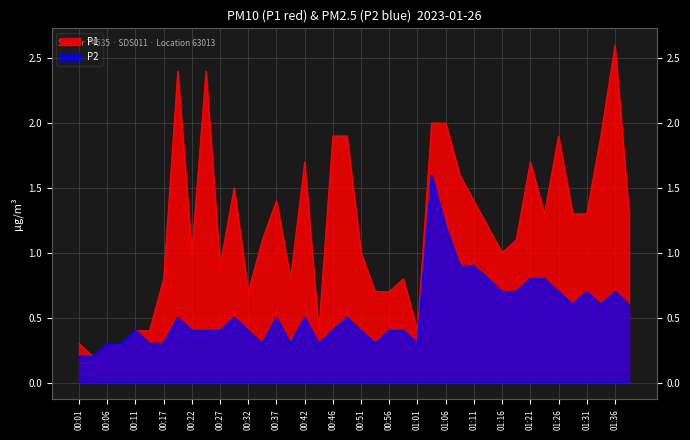

Reading right to left, what are all the values shown in this chart?

P1: 1.3	2.6	1.9	1.3	1.3	1.9	1.3	1.7	1.1	1.0	1.2	1.4	1.6	2.0	2.0	0.4	0.8	0.7	0.7	1.0	1.9	1.9	0.4	1.7	0.8	1.4	1.1	0.7	1.5	0.9	2.4	1.0	2.4	0.8	0.4	0.4	0.3	0.3	0.2	0.3
P2: 0.6	0.7	0.6	0.7	0.6	0.7	0.8	0.8	0.7	0.7	0.8	0.9	0.9	1.2	1.6	0.3	0.4	0.4	0.3	0.4	0.5	0.4	0.3	0.5	0.3	0.5	0.3	0.4	0.5	0.4	0.4	0.4	0.5	0.3	0.3	0.4	0.3	0.3	0.2	0.2